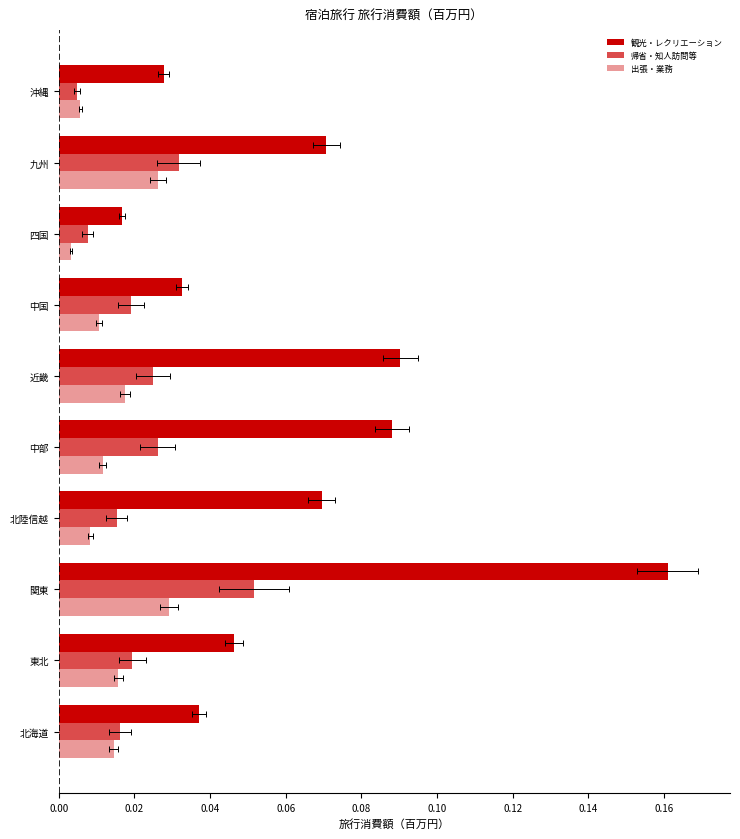

Between 沖縄 and 中国, which is larger?

中国